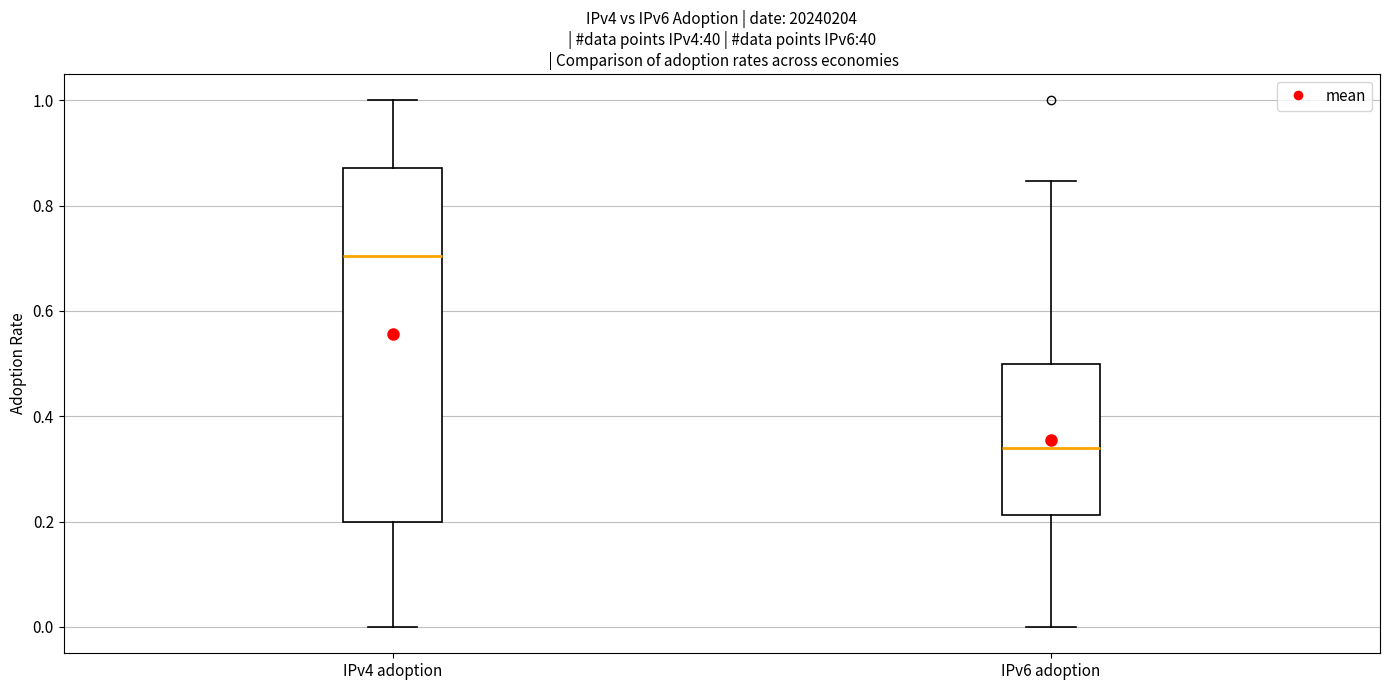

Where does the upper whisker of the box for IPv4 adoption end on the y-axis? The values are not printed on the chart, so give them approximately, as read against the axis.

1.00